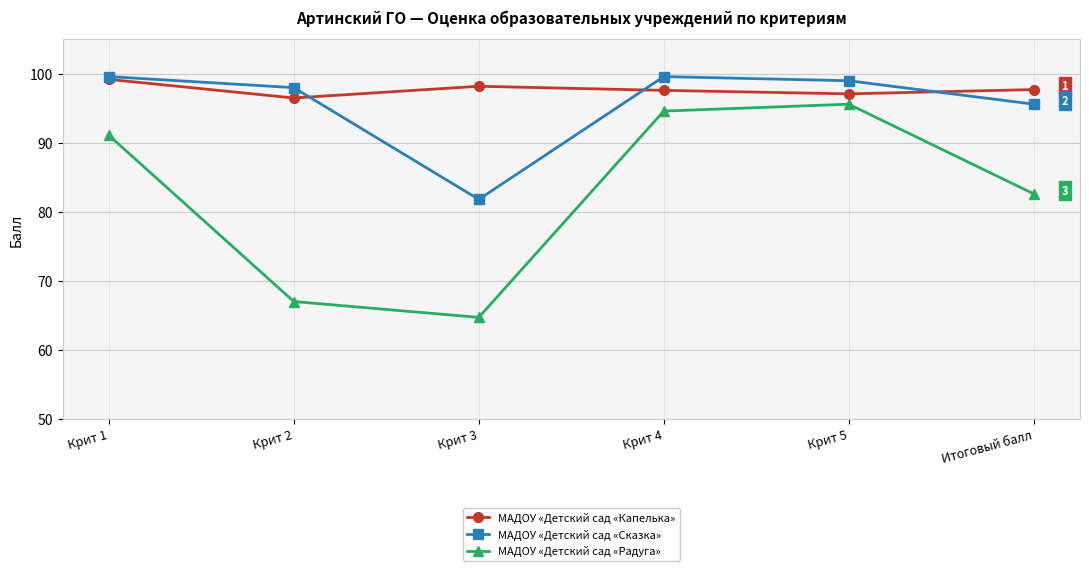

What are all the series names shown in the legend?

МАДОУ «Детский сад «Капелька», МАДОУ «Детский сад «Сказка», МАДОУ «Детский сад «Радуга»